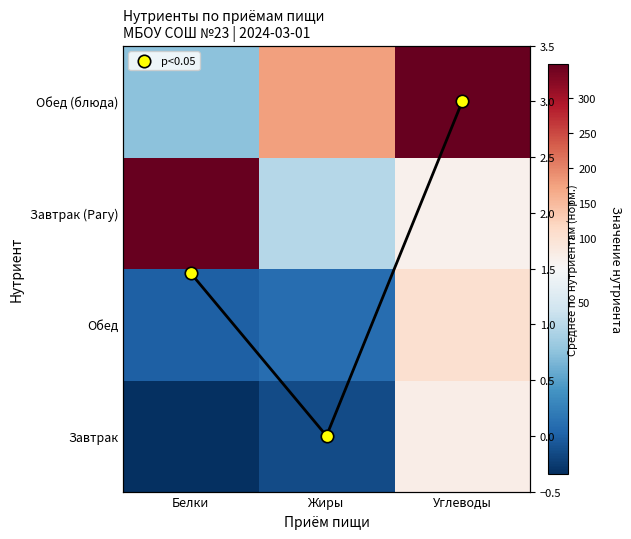

Rank the categories by p<0.05 value from highest to lowest.

Углеводы, Белки, Жиры